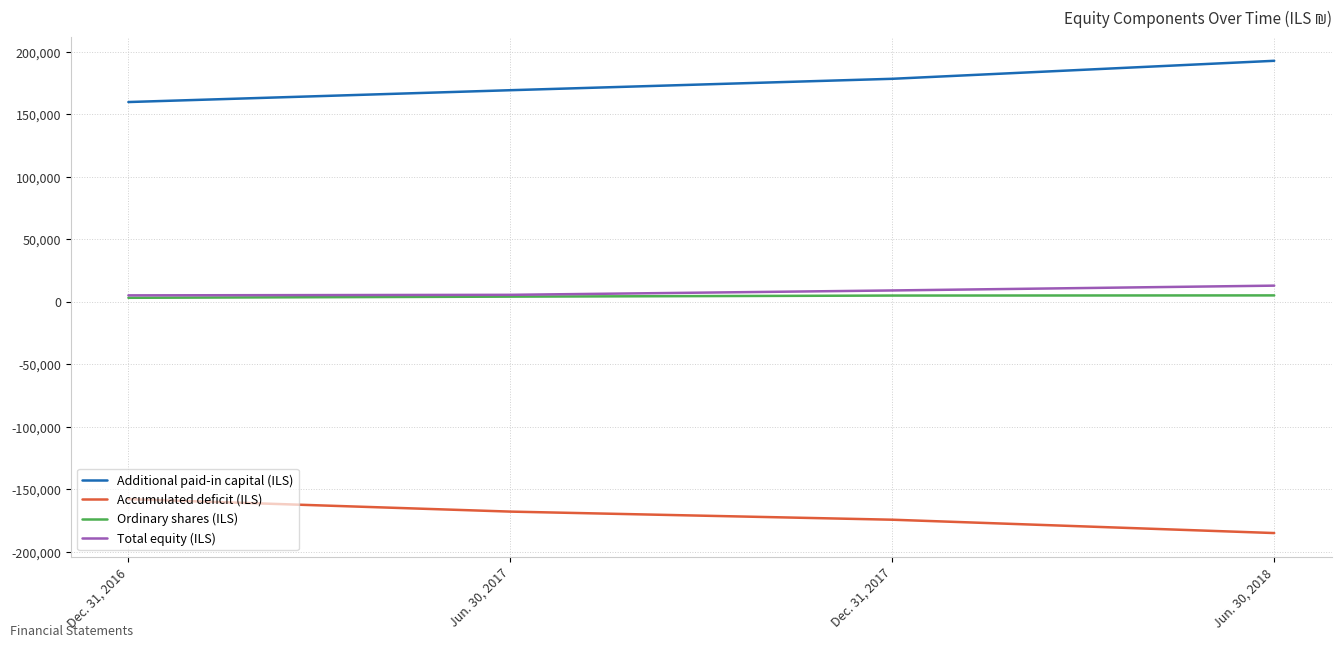

Read the Total equity (ILS) value at Jun. 30, 2017.

5585